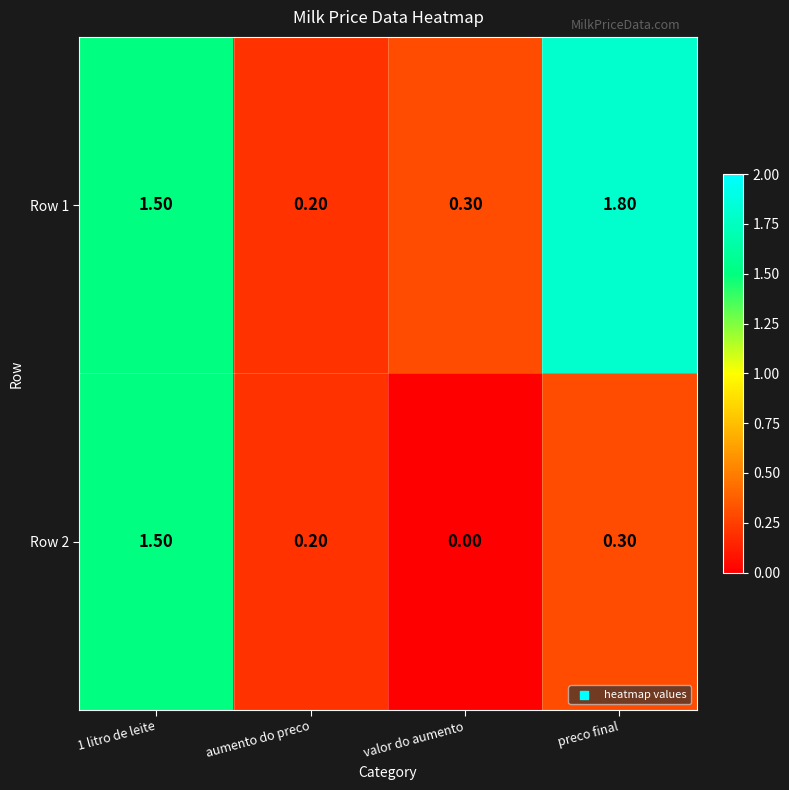

What is the difference between the Row 1 values at aumento do preco and preco final?

1.6